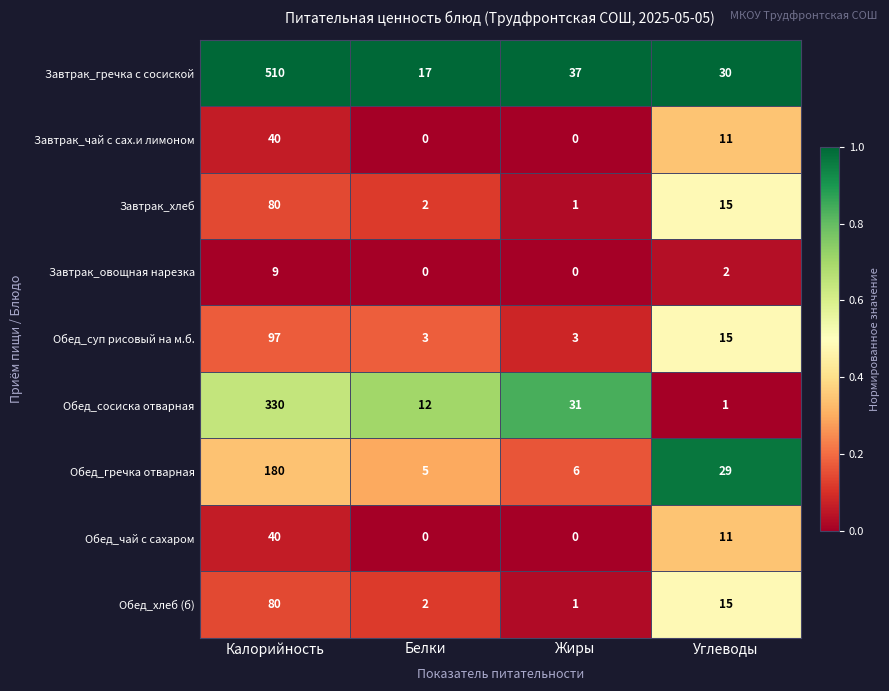

What is the difference between the second highest and second lowest values in the Обед_гречка отварная series?

23